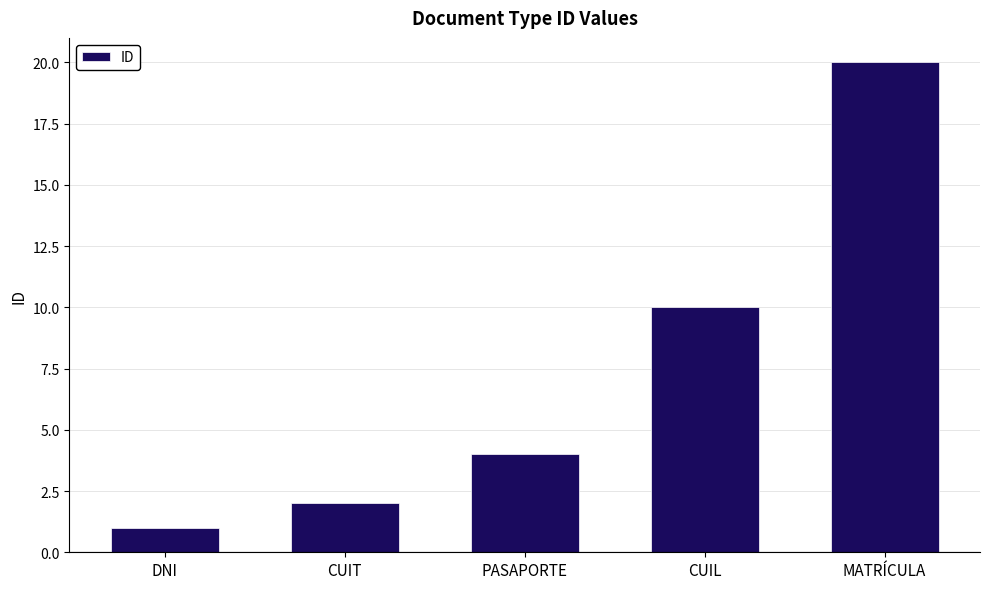

How many distinct data groups are displayed?

1